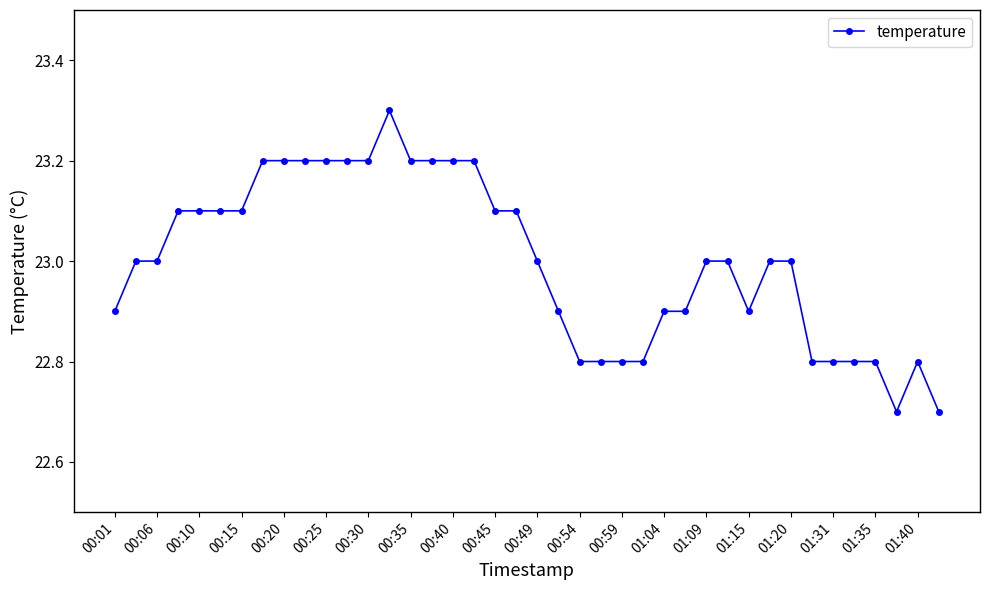

What is the value of the 27th point from the left?

22.9